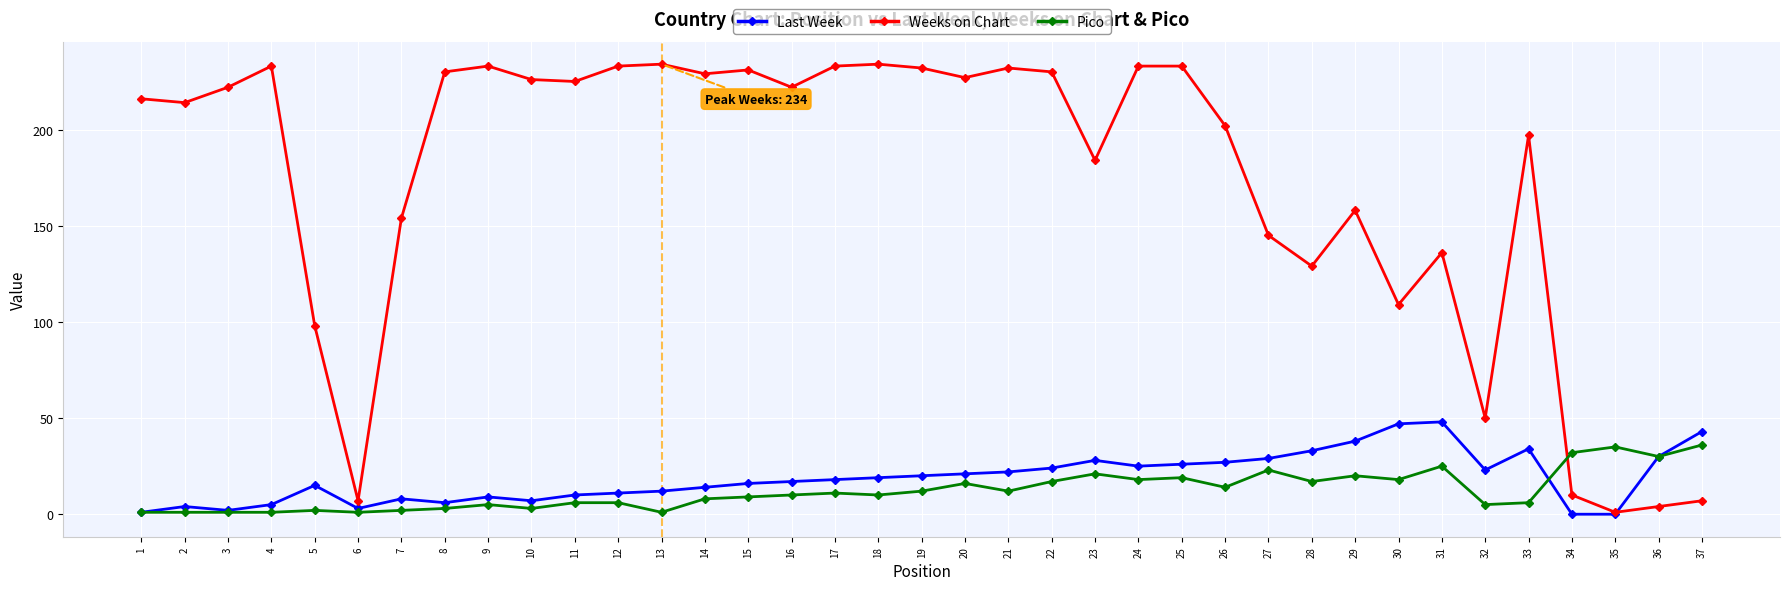

Rank the series by their maximum value, from highest to lowest.

Weeks on Chart, Last Week, Pico